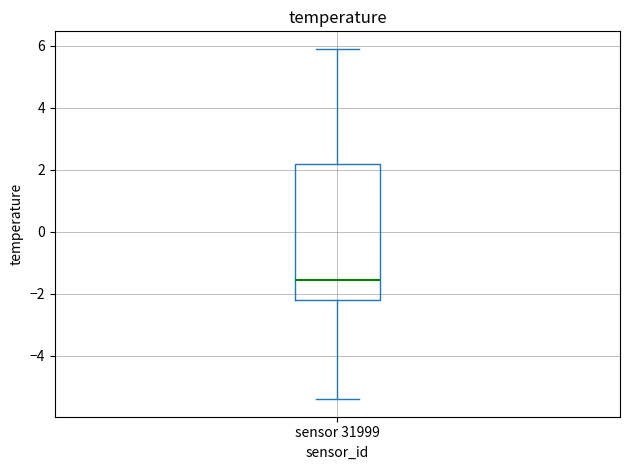

Where does the upper whisker of the box for sensor 31999 end on the y-axis? The values are not printed on the chart, so give them approximately, as read against the axis.

6.0